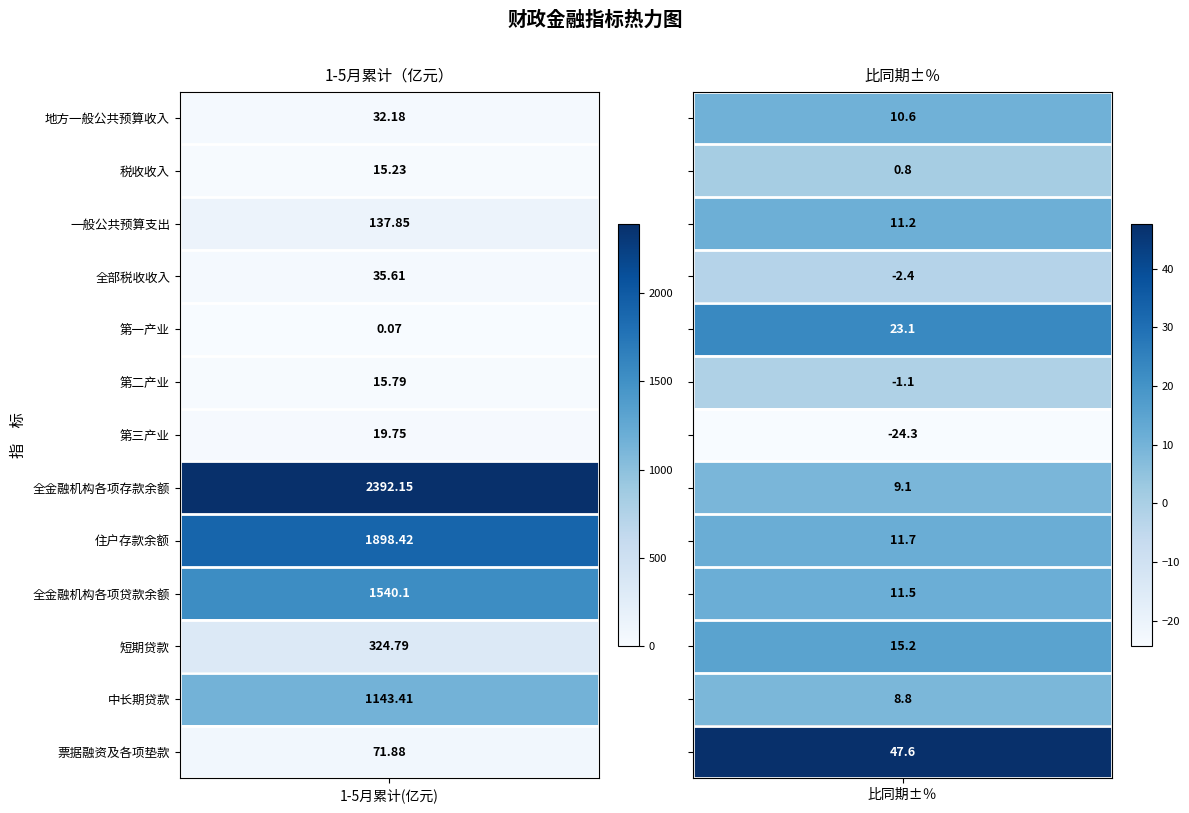

What is the lowest value of the 票据融资及各项垫款 series?

47.6